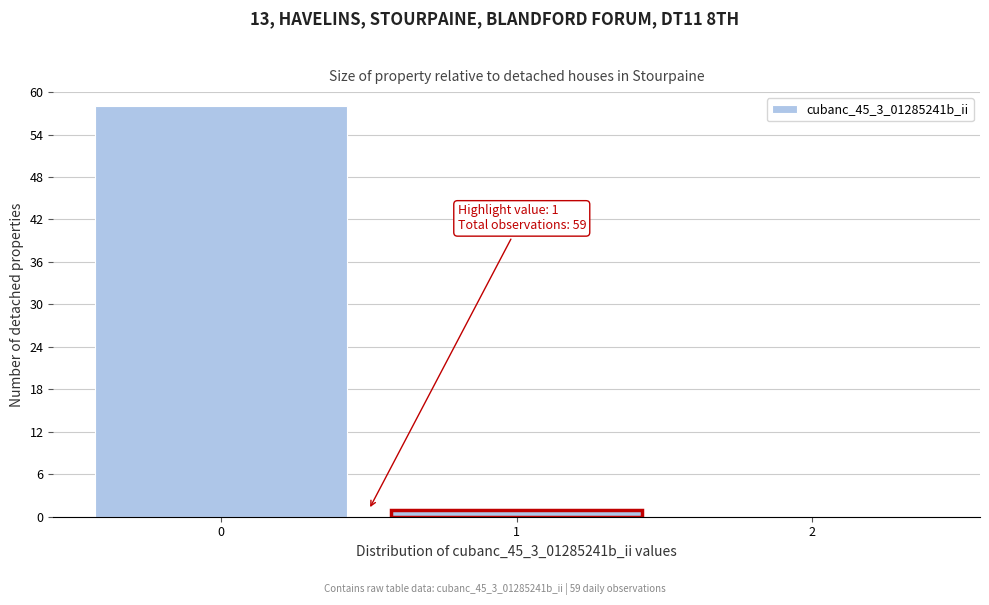

Reading left to right, transcribe all the data shown in this chart.

0=58	1=1	2=0